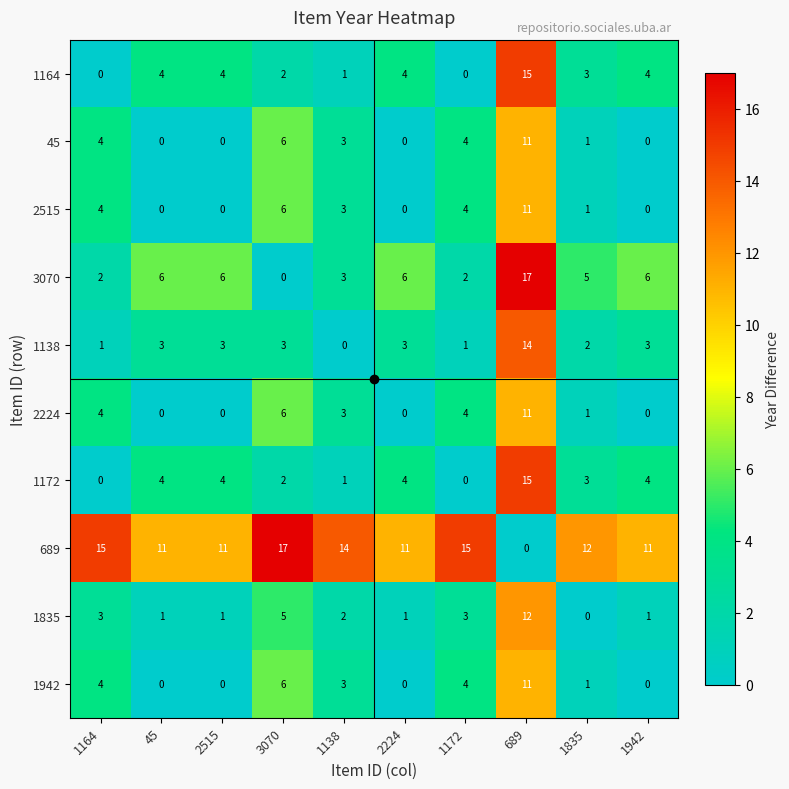

At how many categories does at least one series exceed 8?

10